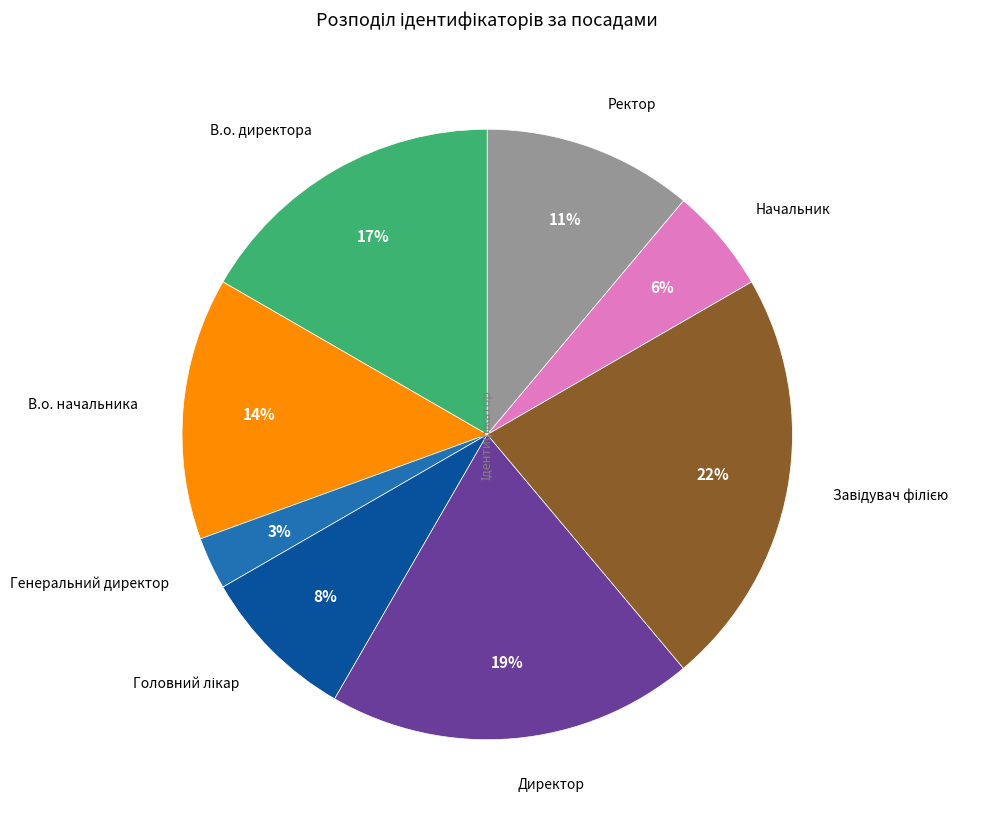

Count the number of slices in the pie.

8